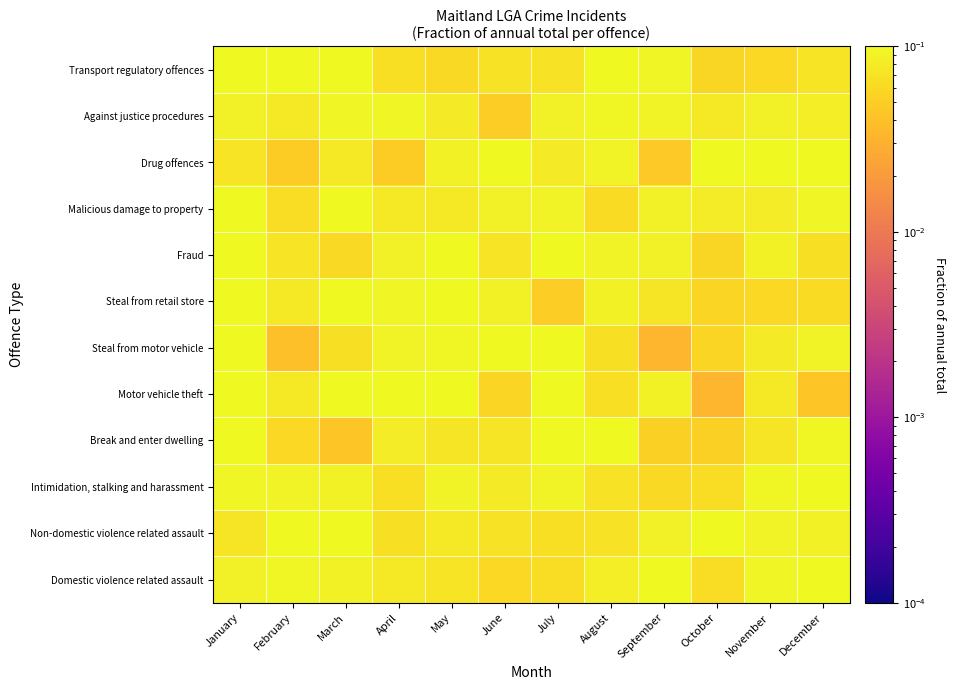

Which has a higher value, July or February?

February